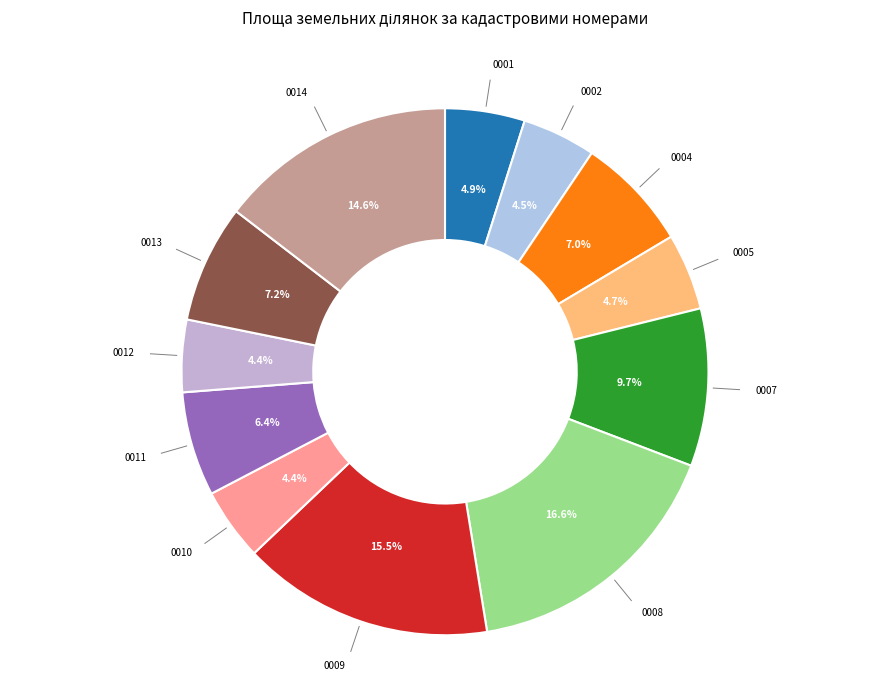

Is there any slice that represents more than half of the pie?

No